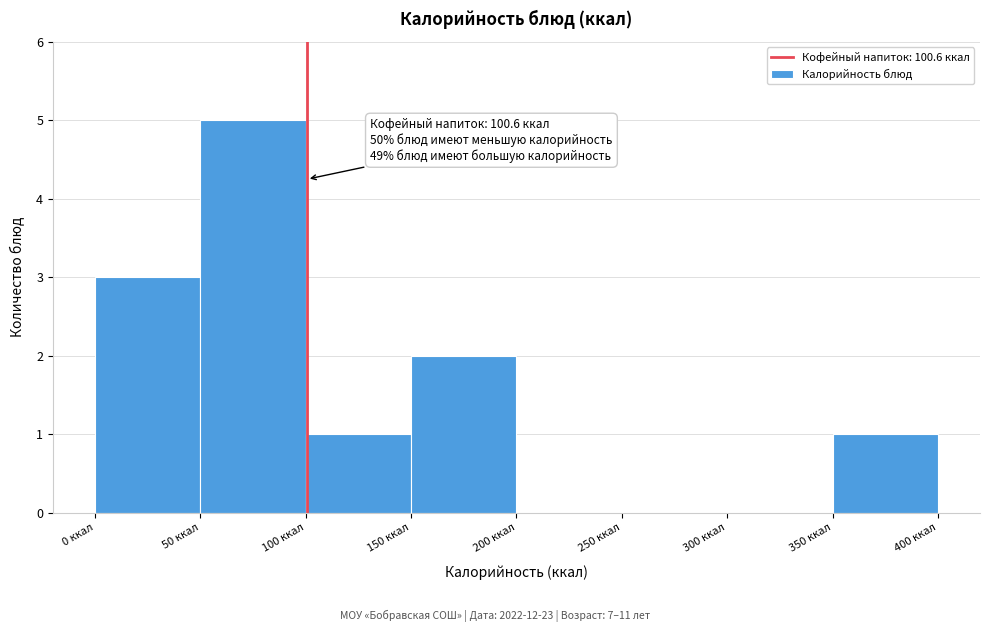

Over which range of the x-axis is the bar tallest?

50 to 100